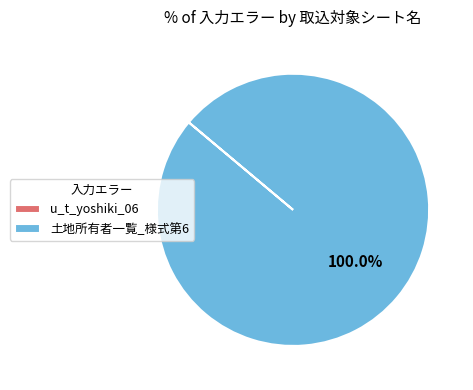

Which slice represents more than half of the pie?

土地所有者一覧_様式第6